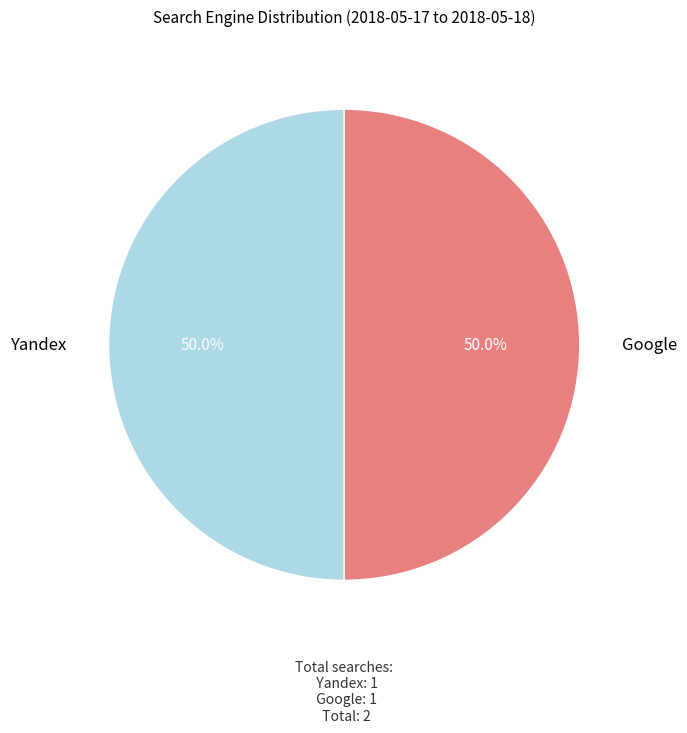

Combined, what portion of the pie is Google and Yandex?

100.0%